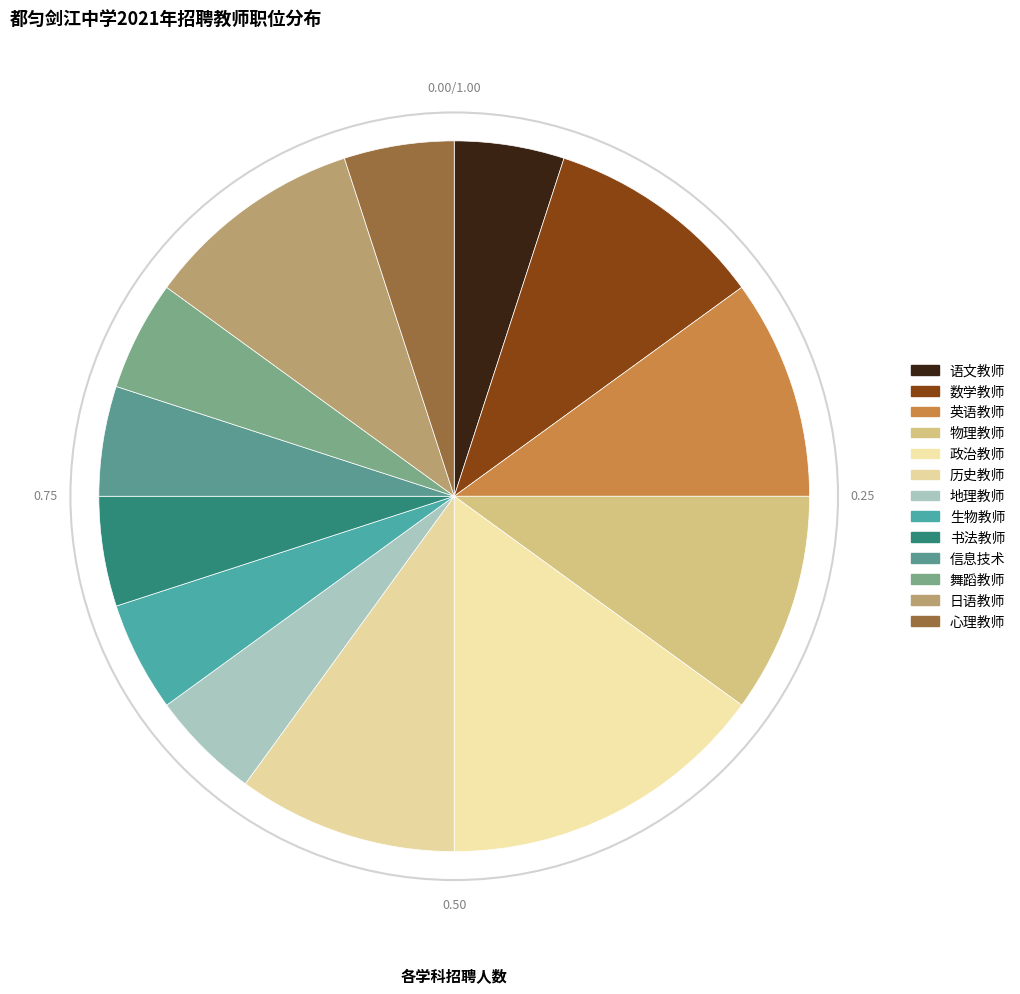

Is 物理教师 the majority of the pie?

No